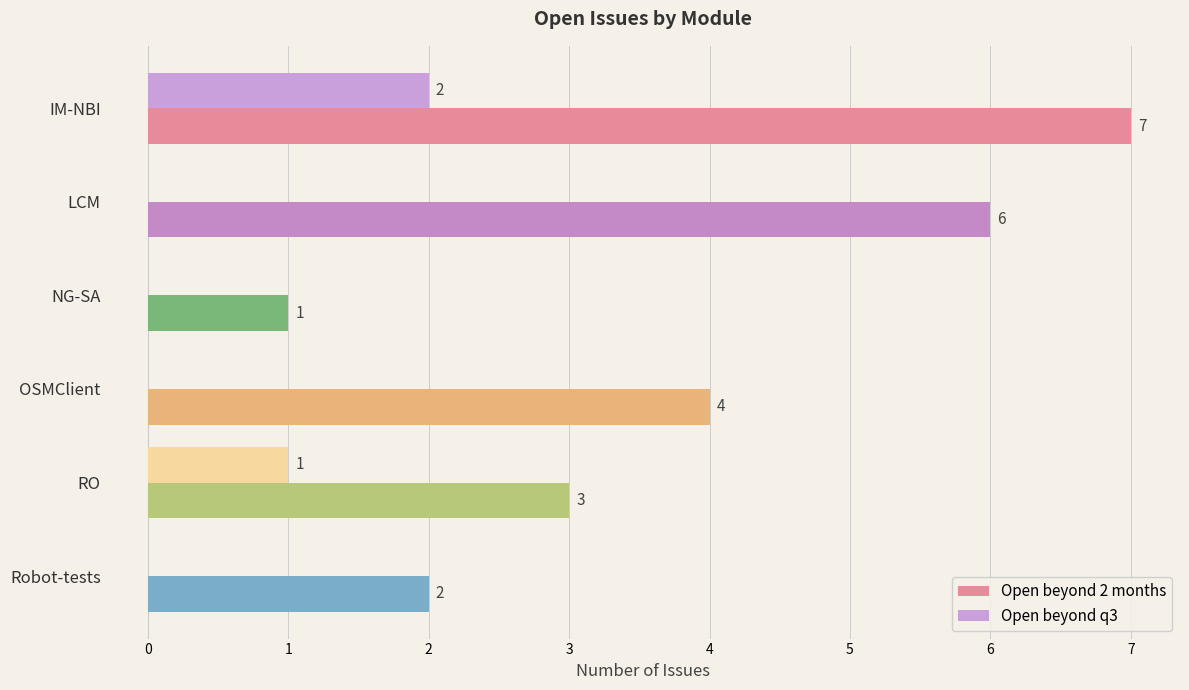

True or false: Open beyond q3 has a value of 0 at LCM.

True